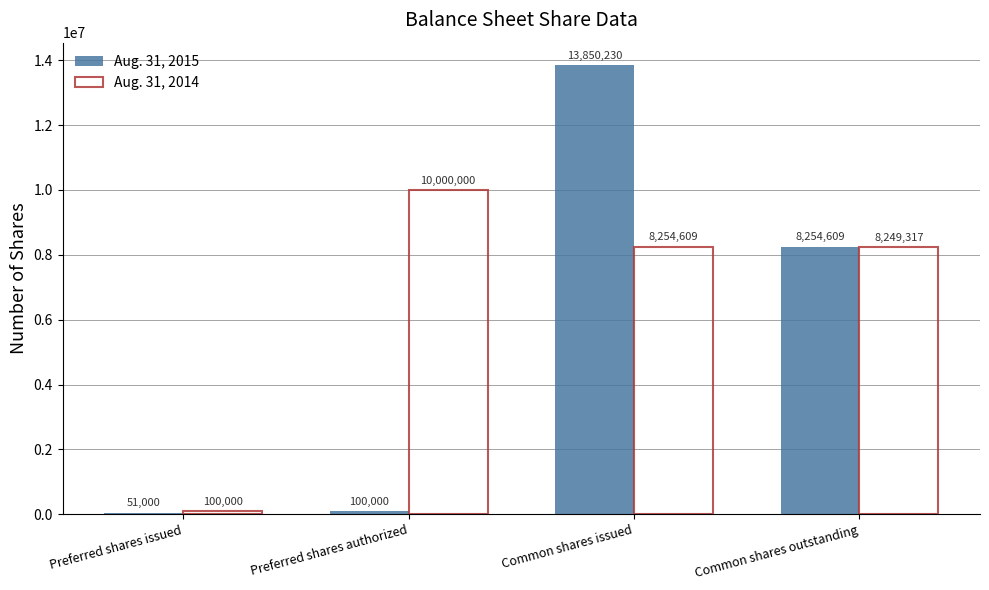

What is the average value of the Aug. 31, 2015 series?

5563960